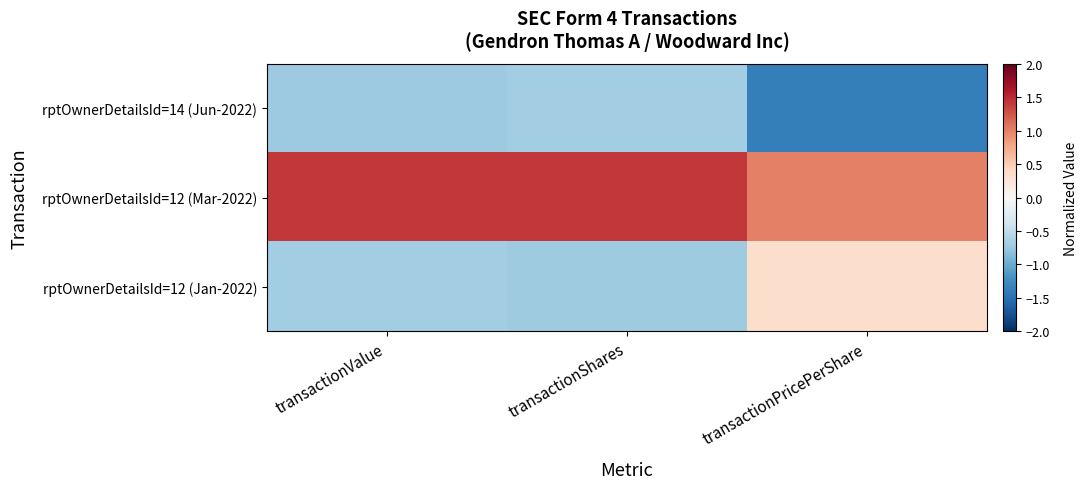

Rank the series by their average value, from lowest to highest.

rptOwnerDetailsId=14 (Jun-2022), rptOwnerDetailsId=12 (Jan-2022), rptOwnerDetailsId=12 (Mar-2022)